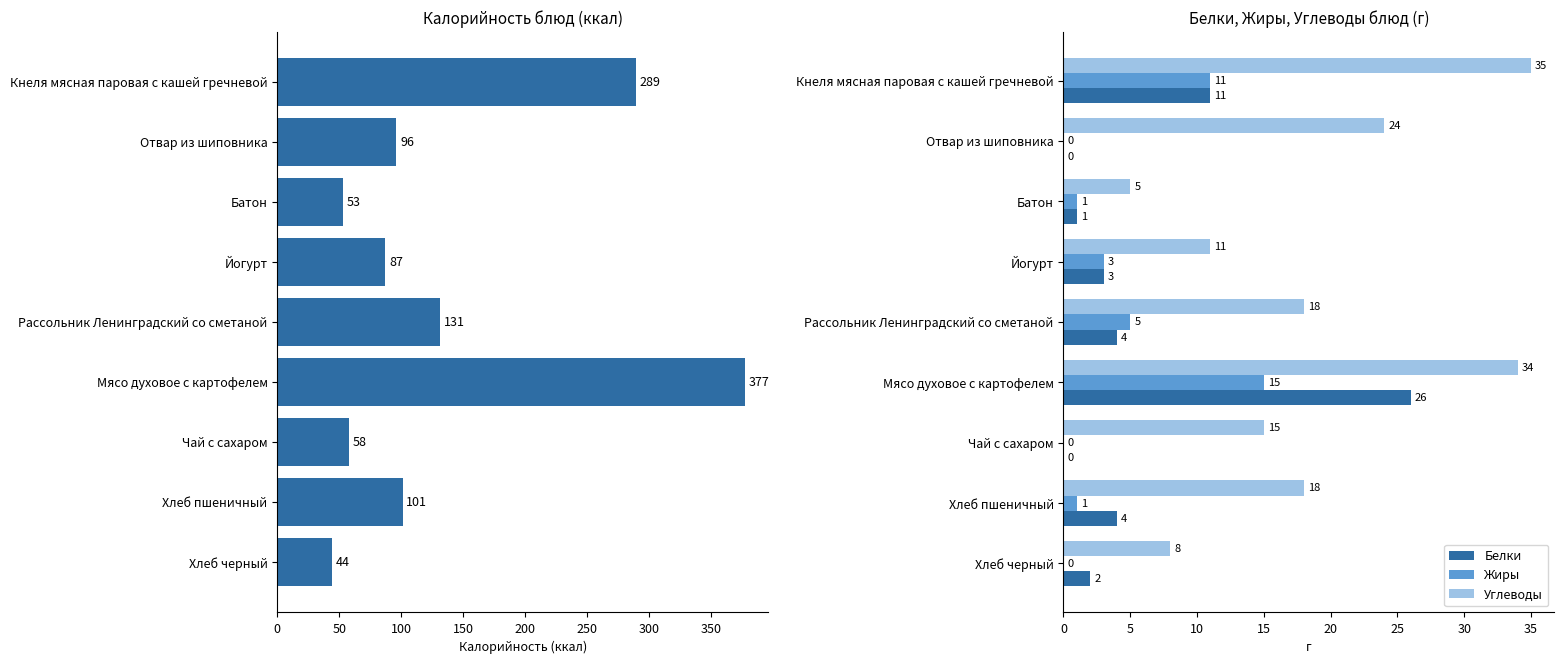

What is the difference between the maximum and second lowest values in the Жиры series?

15